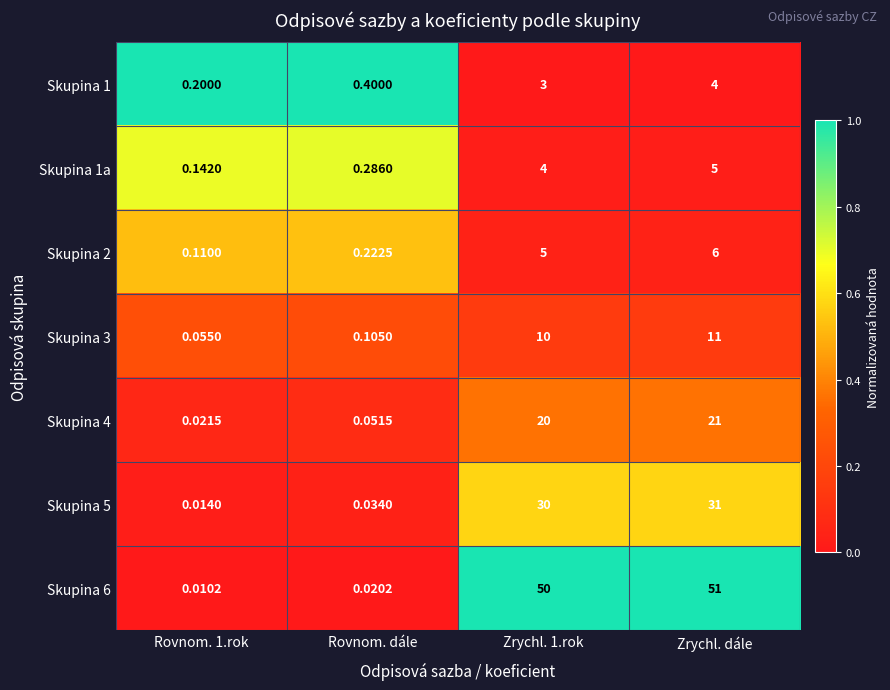

Which series has the largest total across all categories?

Skupina 6